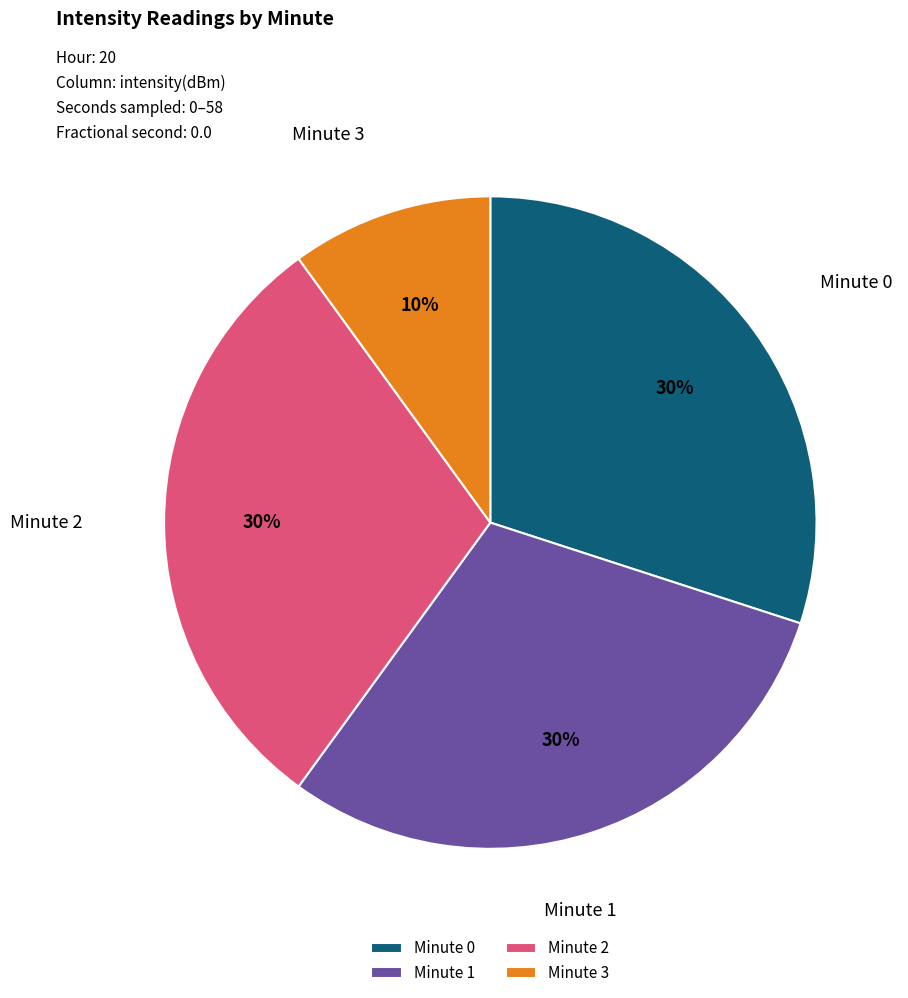

What percentage is the Minute 1 slice, to the nearest percent?

30%